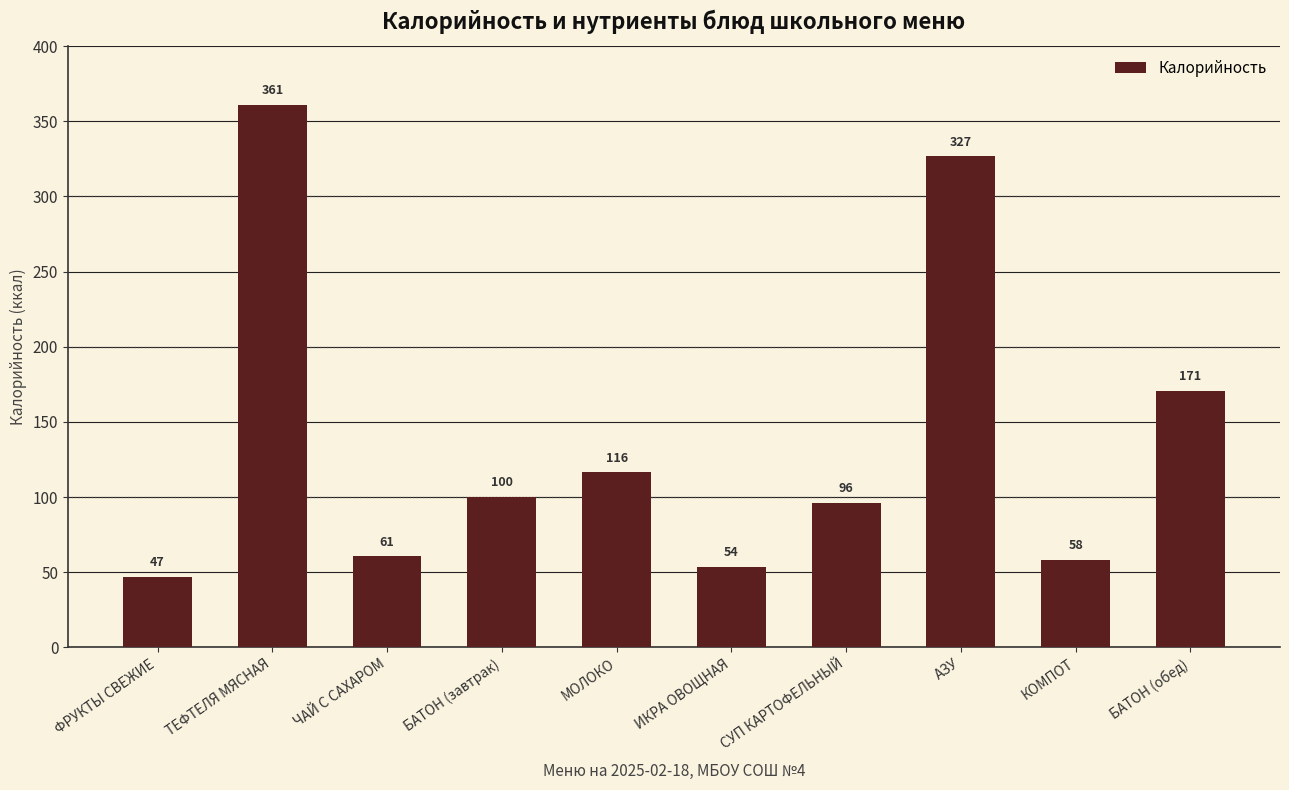

Rank the categories by value from lowest to highest.

ФРУКТЫ СВЕЖИЕ, ИКРА ОВОЩНАЯ, КОМПОТ, ЧАЙ С САХАРОМ, СУП КАРТОФЕЛЬНЫЙ, БАТОН (завтрак), МОЛОКО, БАТОН (обед), АЗУ, ТЕФТЕЛЯ МЯСНАЯ